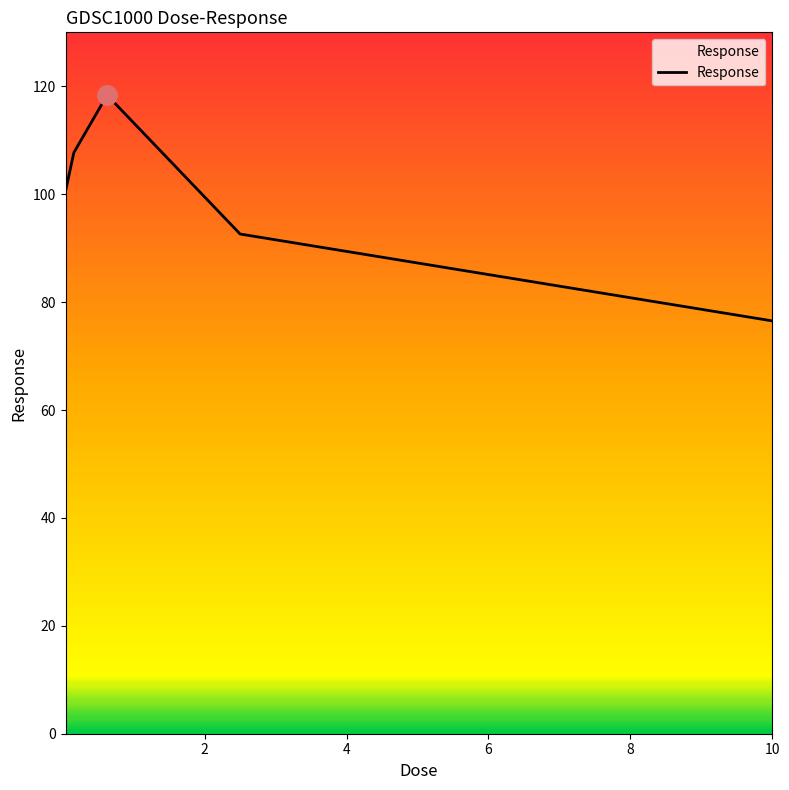

What is the difference between the maximum and second lowest values?

25.7